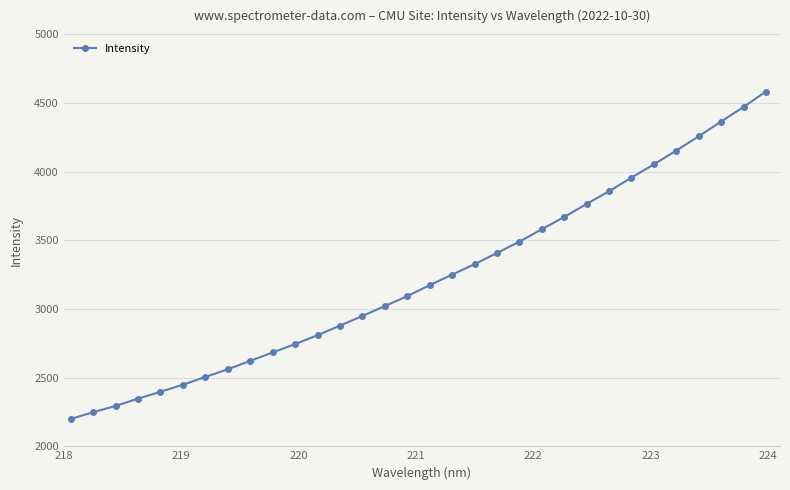

What is the value of the 5th point from the left?

2396.8